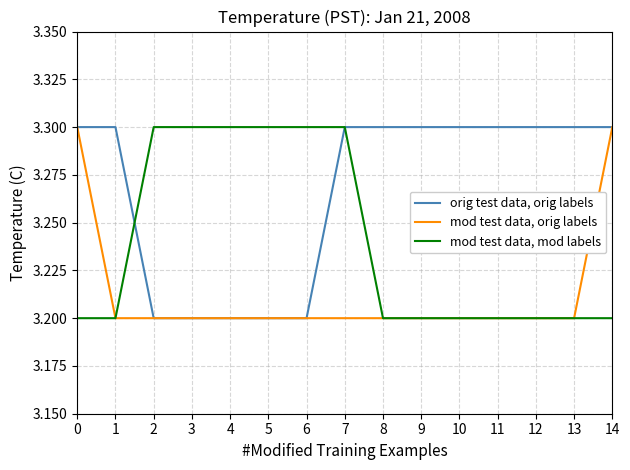

Reading left to right, transcribe all the data shown in this chart.

orig test data, orig labels: 3.3	3.3	3.2	3.2	3.2	3.2	3.2	3.3	3.3	3.3	3.3	3.3	3.3	3.3	3.3
mod test data, orig labels: 3.3	3.2	3.2	3.2	3.2	3.2	3.2	3.2	3.2	3.2	3.2	3.2	3.2	3.2	3.3
mod test data, mod labels: 3.2	3.2	3.3	3.3	3.3	3.3	3.3	3.3	3.2	3.2	3.2	3.2	3.2	3.2	3.2